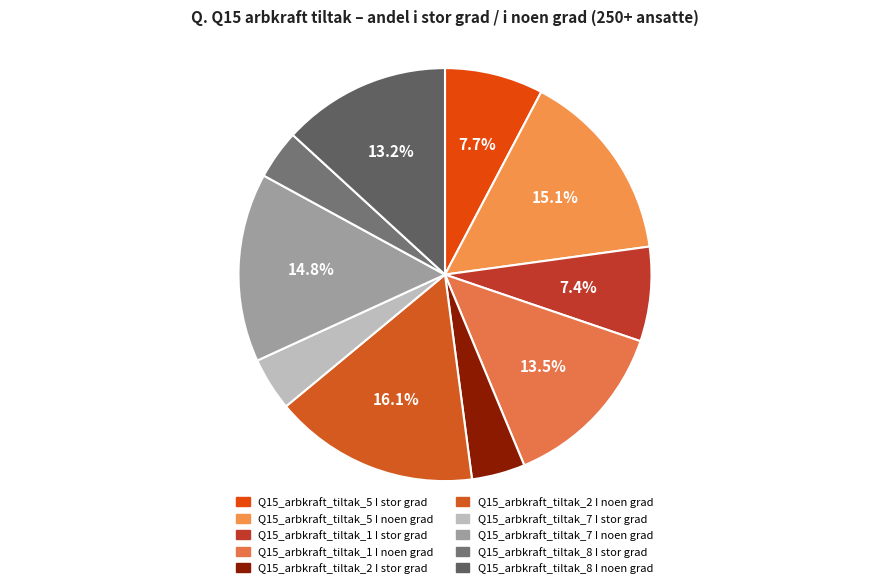

What percentage is the Q15_arbkraft_tiltak_2 I noen grad slice, to the nearest percent?

16%